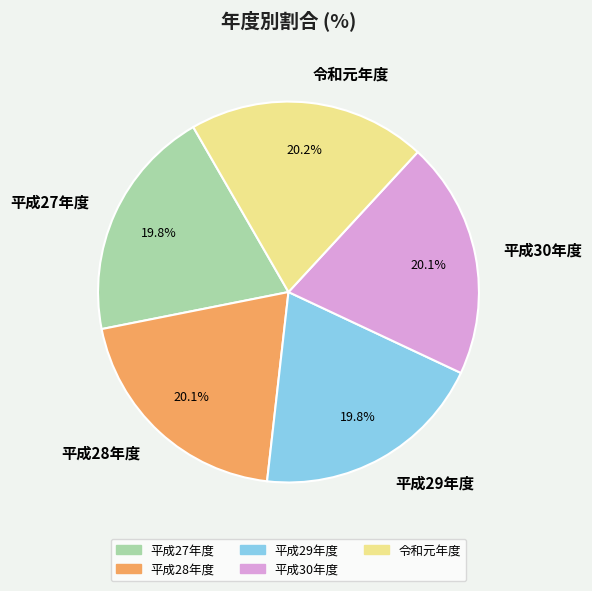

What percentage do 平成28年度 and 平成29年度 together represent?

39.9%